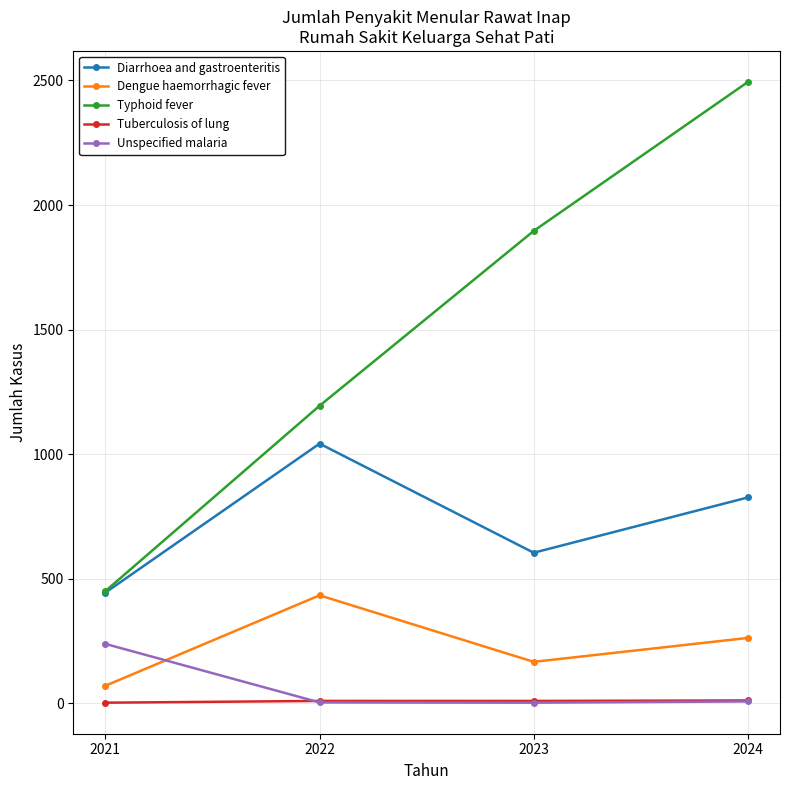

How many interior local peaks does the Dengue haemorrhagic fever series have?

1